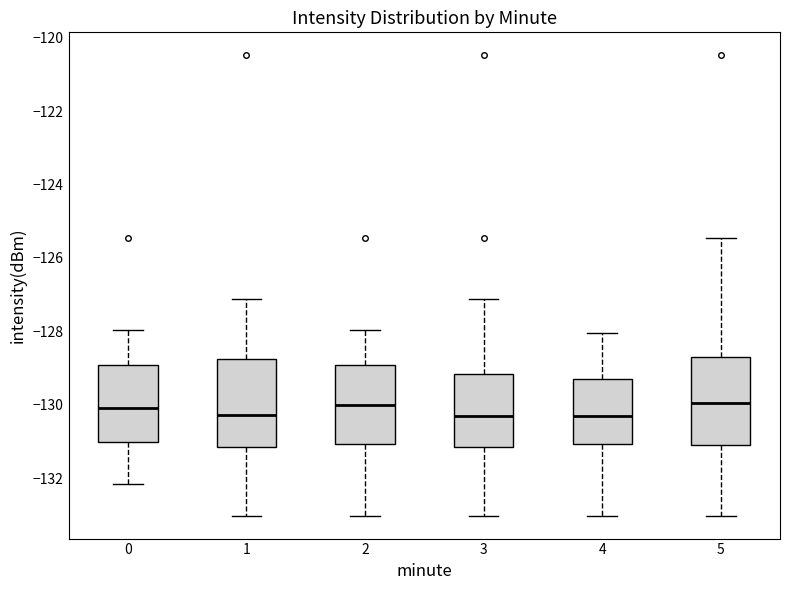

Reading left to right, read every box against the y-axis: the position of its median line, the range the box covers, and the ends of its whiskers. The values are not printed on the chart, so give them approximately, as read against the axis.

0: median -130.0, box -131.0 to -129.0, whiskers -132.2 to -128.0
1: median -130.2, box -131.2 to -128.8, whiskers -133.0 to -127.2
2: median -130.0, box -131.0 to -129.0, whiskers -133.0 to -128.0
3: median -130.4, box -131.2 to -129.2, whiskers -133.0 to -127.2
4: median -130.4, box -131.0 to -129.2, whiskers -133.0 to -128.0
5: median -130.0, box -131.2 to -128.8, whiskers -133.0 to -125.4